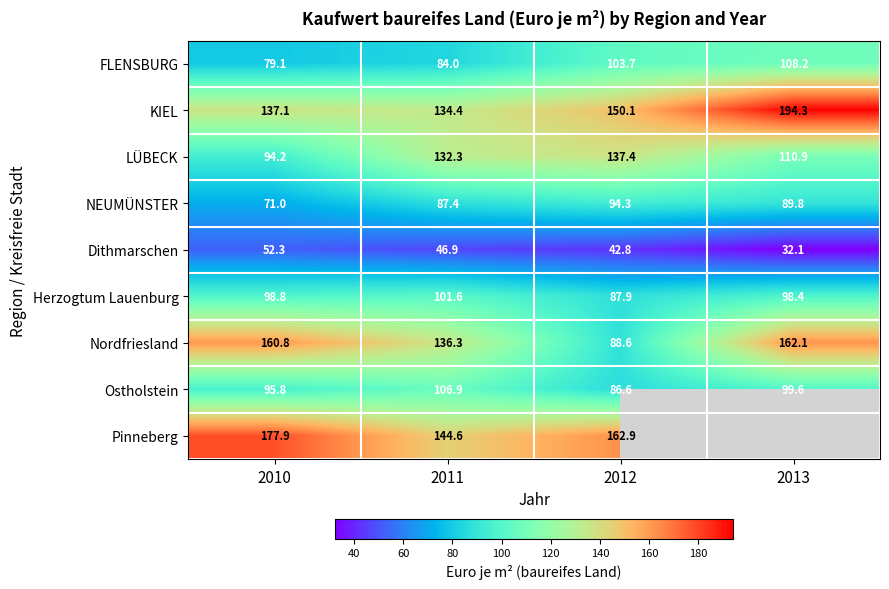

What is the maximum value shown in the chart?

194.3